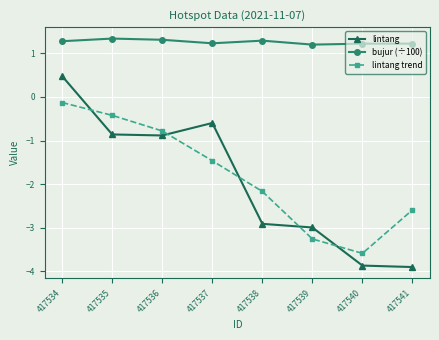

What is the highest value of the lintang series?

0.5